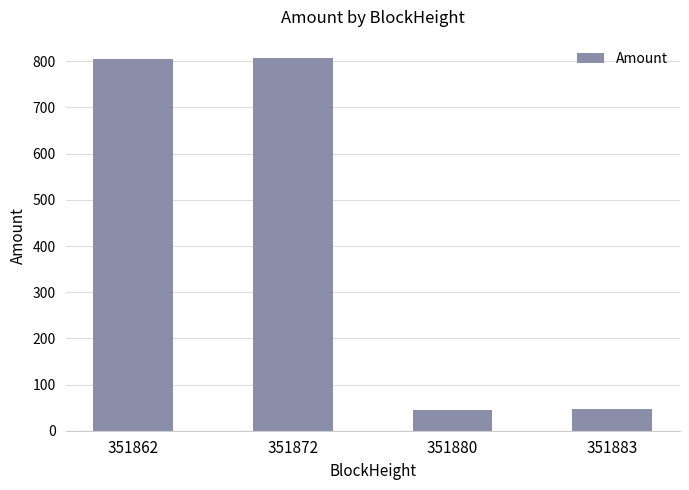

True or false: the data shows 806.1 at 351862.

True